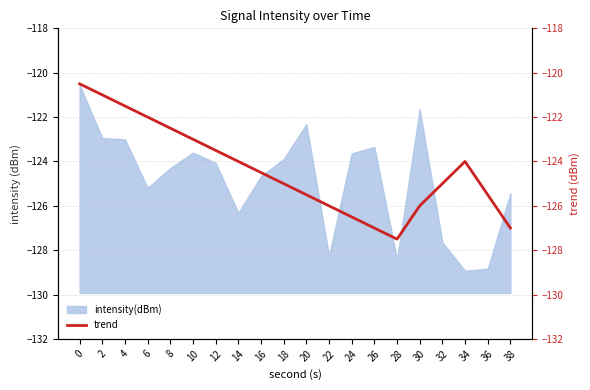

How many data points are less than -124?

11